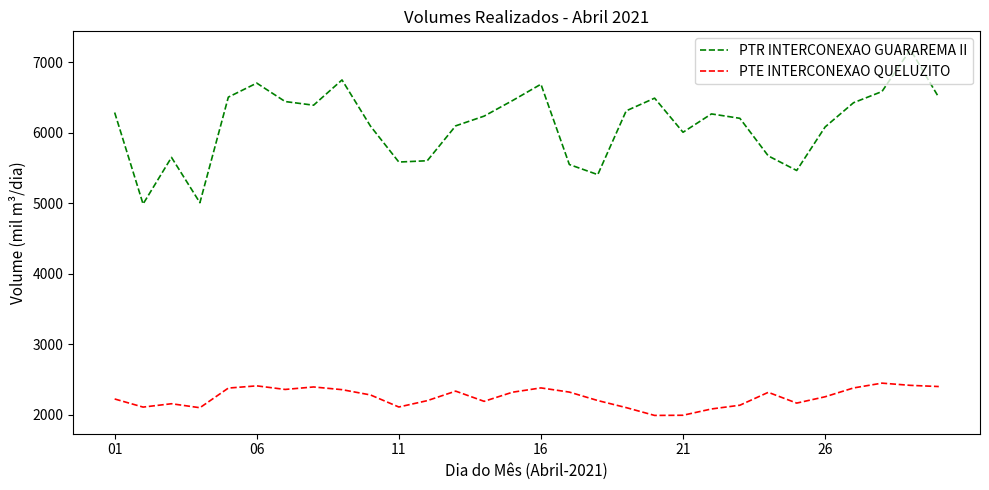

How many lines are shown in the chart?

2